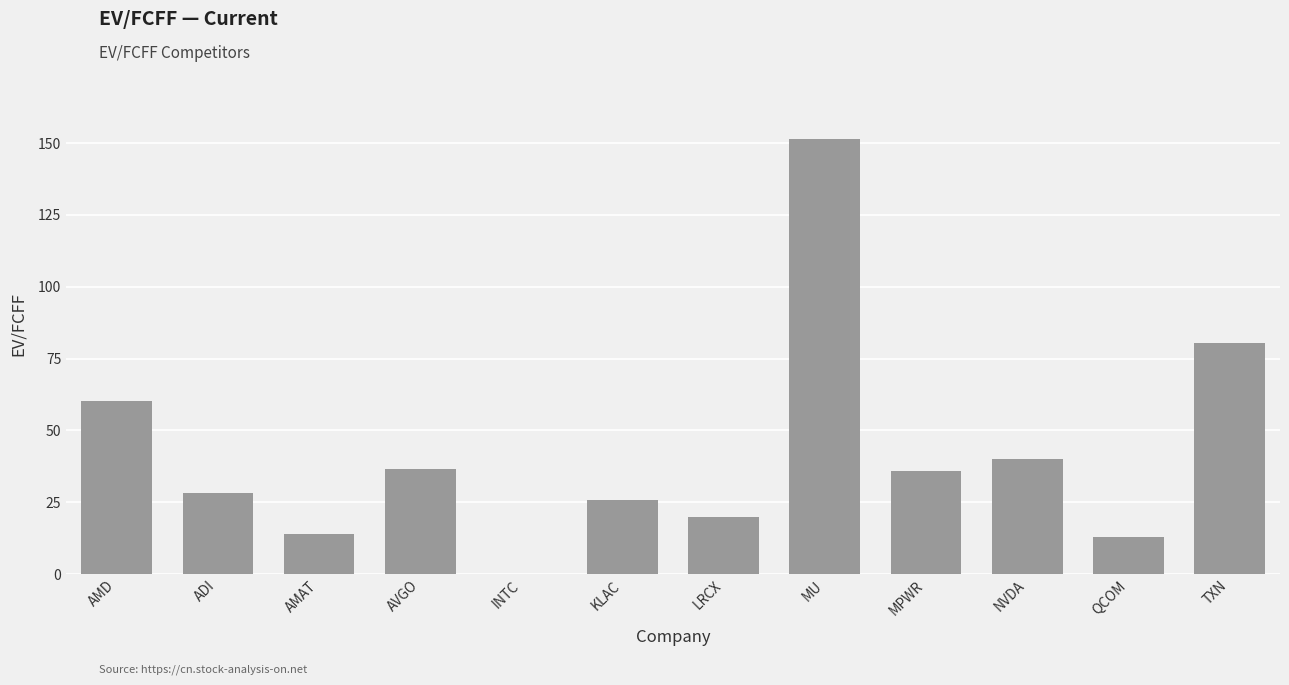

At which category does the chart reach its peak across all series?

MU